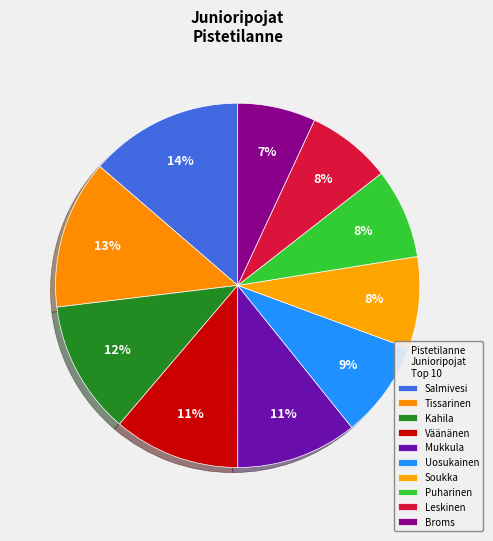

Rank the categories by value from highest to lowest.

Oskari Salmivesi, Simon Tissarinen, Otso Kahila, Luukas Väänänen, Rami Mukkula, Simo Uosukainen, Jani Soukka, Pyry Puharinen, Roni Leskinen, Atte Broms